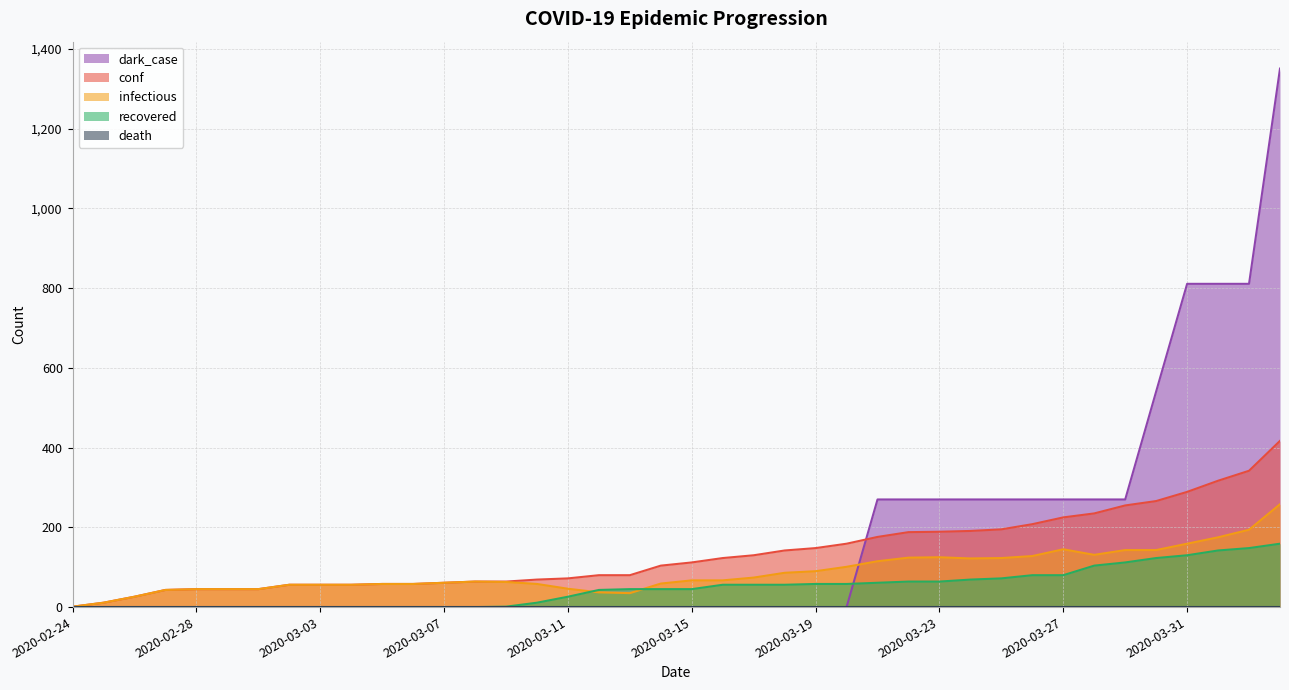

Reading left to right, transcribe all the data shown in this chart.

conf: 2020-02-24=1	2020-02-25=11	2020-02-26=26	2020-02-27=43	2020-02-28=45	2020-02-29=45	2020-03-01=45	2020-03-02=56	2020-03-03=56	2020-03-04=56	2020-03-05=58	2020-03-06=58	2020-03-07=61	2020-03-08=64	2020-03-09=64	2020-03-10=69	2020-03-11=72	2020-03-12=80	2020-03-13=80	2020-03-14=104	2020-03-15=112	2020-03-16=123	2020-03-17=130	2020-03-18=142	2020-03-19=148	2020-03-20=159	2020-03-21=176	2020-03-22=188	2020-03-23=189	2020-03-24=191	2020-03-25=195	2020-03-26=208	2020-03-27=225	2020-03-28=235	2020-03-29=255	2020-03-30=266	2020-03-31=289	2020-04-01=317	2020-04-02=342	2020-04-03=417
infectious: 2020-02-24=1	2020-02-25=11	2020-02-26=26	2020-02-27=43	2020-02-28=45	2020-02-29=45	2020-03-01=45	2020-03-02=56	2020-03-03=56	2020-03-04=56	2020-03-05=58	2020-03-06=58	2020-03-07=61	2020-03-08=64	2020-03-09=63	2020-03-10=58	2020-03-11=46	2020-03-12=37	2020-03-13=35	2020-03-14=59	2020-03-15=67	2020-03-16=67	2020-03-17=74	2020-03-18=86	2020-03-19=90	2020-03-20=101	2020-03-21=115	2020-03-22=124	2020-03-23=125	2020-03-24=122	2020-03-25=123	2020-03-26=128	2020-03-27=145	2020-03-28=131	2020-03-29=143	2020-03-30=143	2020-03-31=159	2020-04-01=175	2020-04-02=194	2020-04-03=258
dark_case: 2020-02-24=0	2020-02-25=0	2020-02-26=0	2020-02-27=0	2020-02-28=0	2020-02-29=0	2020-03-01=0	2020-03-02=0	2020-03-03=0	2020-03-04=0	2020-03-05=0	2020-03-06=0	2020-03-07=0	2020-03-08=0	2020-03-09=0	2020-03-10=0	2020-03-11=0	2020-03-12=0	2020-03-13=0	2020-03-14=0	2020-03-15=0	2020-03-16=0	2020-03-17=0	2020-03-18=0	2020-03-19=0	2020-03-20=0	2020-03-21=270	2020-03-22=270	2020-03-23=270	2020-03-24=270	2020-03-25=270	2020-03-26=270	2020-03-27=270	2020-03-28=270	2020-03-29=270	2020-03-30=541	2020-03-31=811	2020-04-01=811	2020-04-02=811	2020-04-03=1351
recovered: 2020-02-24=0	2020-02-25=0	2020-02-26=0	2020-02-27=0	2020-02-28=0	2020-02-29=0	2020-03-01=0	2020-03-02=0	2020-03-03=0	2020-03-04=0	2020-03-05=0	2020-03-06=0	2020-03-07=0	2020-03-08=0	2020-03-09=1	2020-03-10=11	2020-03-11=26	2020-03-12=43	2020-03-13=45	2020-03-14=45	2020-03-15=45	2020-03-16=56	2020-03-17=56	2020-03-18=56	2020-03-19=58	2020-03-20=58	2020-03-21=61	2020-03-22=64	2020-03-23=64	2020-03-24=69	2020-03-25=72	2020-03-26=80	2020-03-27=80	2020-03-28=104	2020-03-29=112	2020-03-30=123	2020-03-31=130	2020-04-01=142	2020-04-02=148	2020-04-03=159